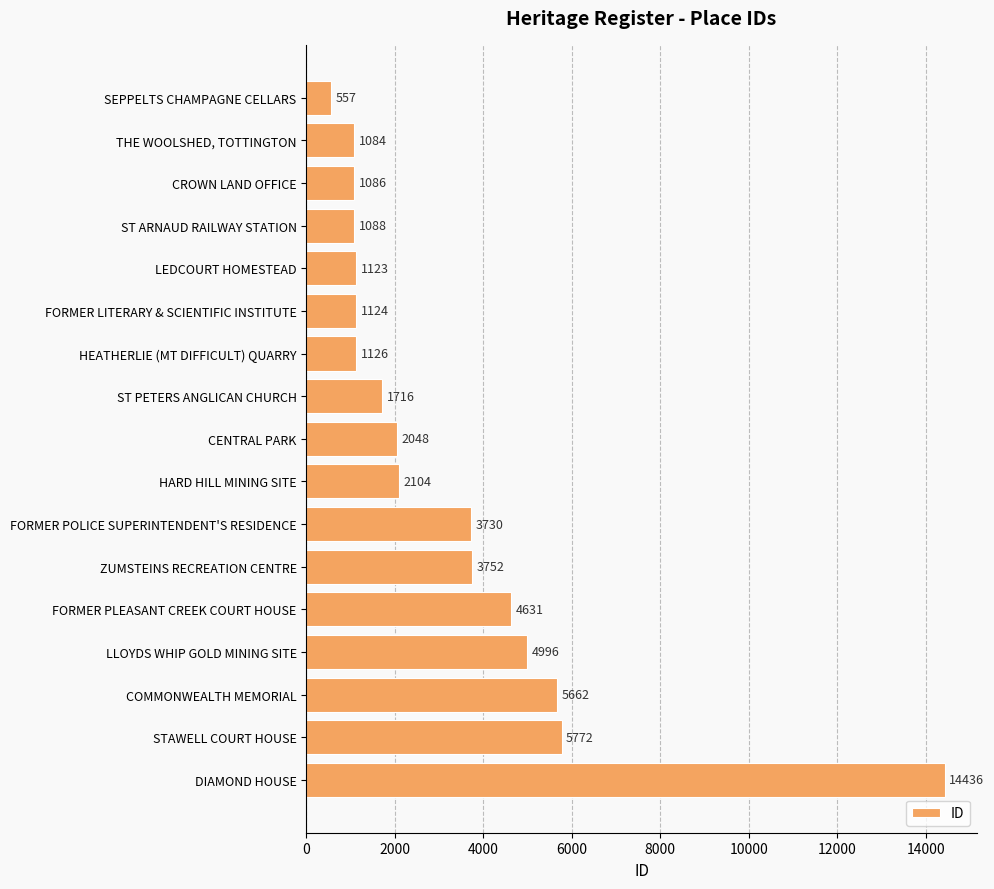

True or false: the data shows 1970 at HEATHERLIE (MT DIFFICULT) QUARRY.

False